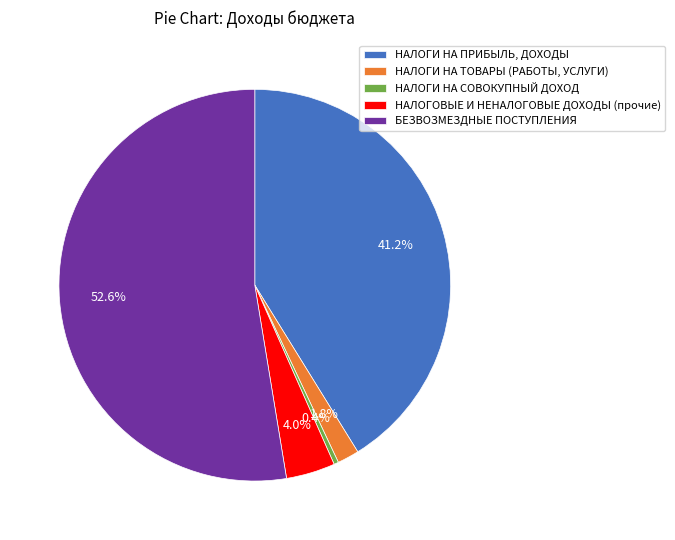

Which slice is the smallest?

НАЛОГИ НА СОВОКУПНЫЙ ДОХОД